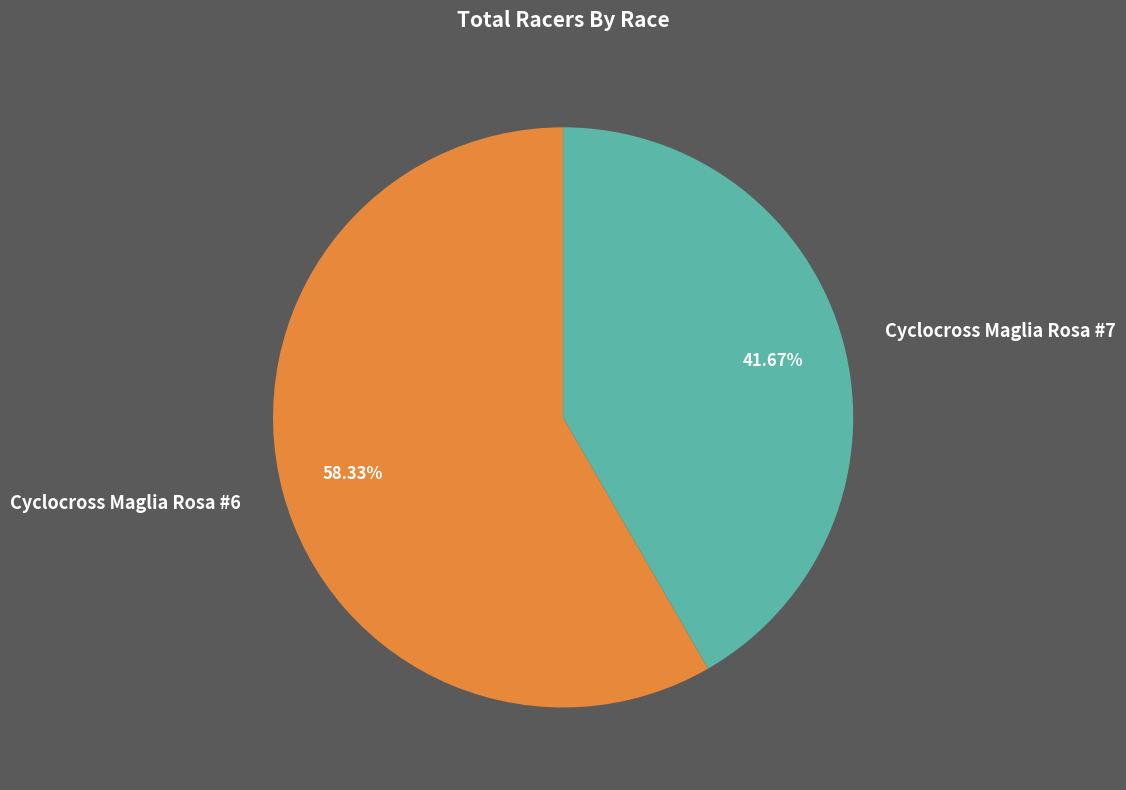

How many slices are in this pie chart?

2